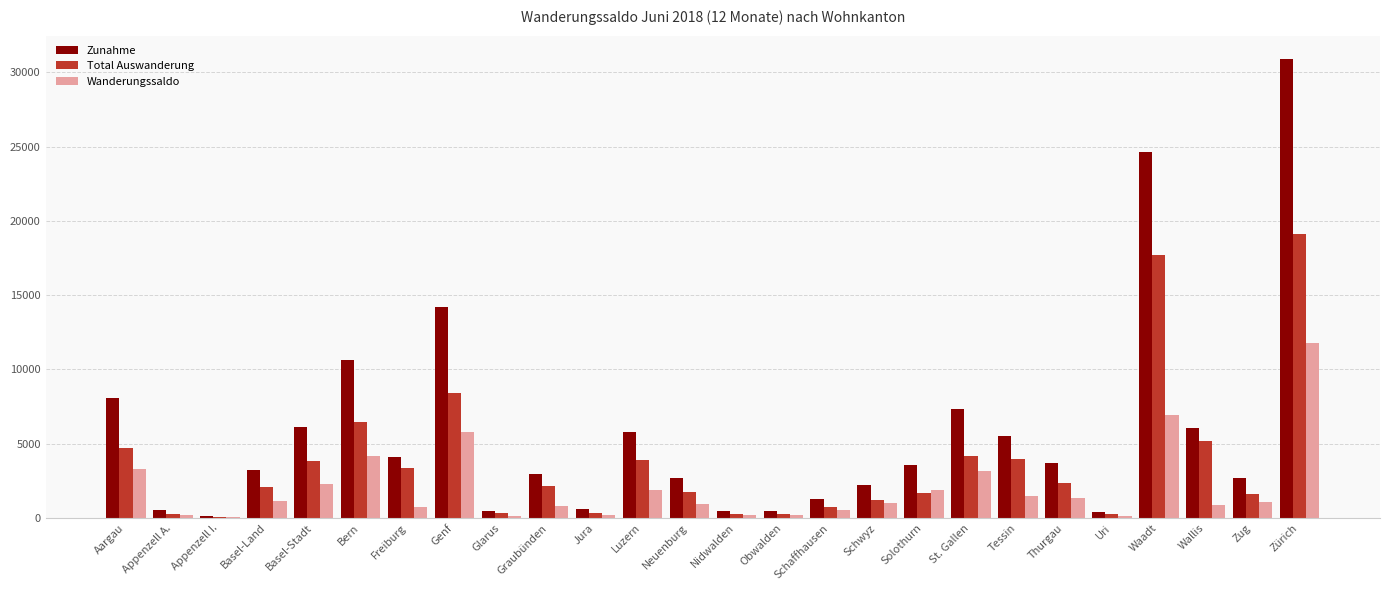

What is the approximate value of Total Auswanderung at Graubünden, to the nearest 10?

2150